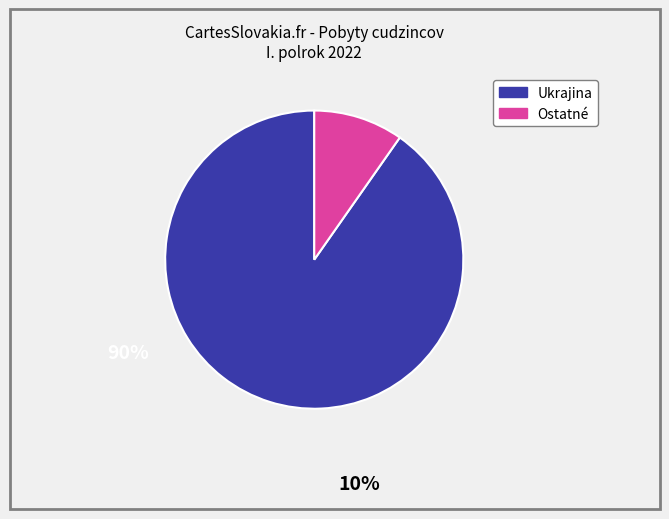

Is there any slice that represents more than half of the pie?

Yes